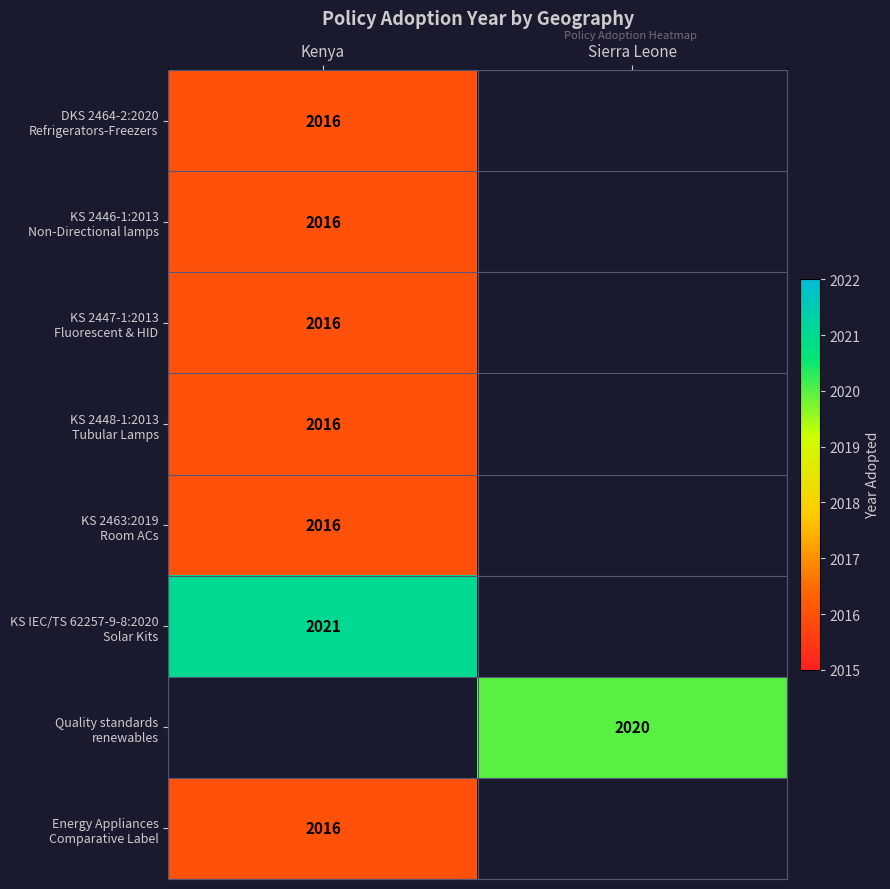

Rank the categories by Quality standards renewables value from highest to lowest.

Kenya, Sierra Leone